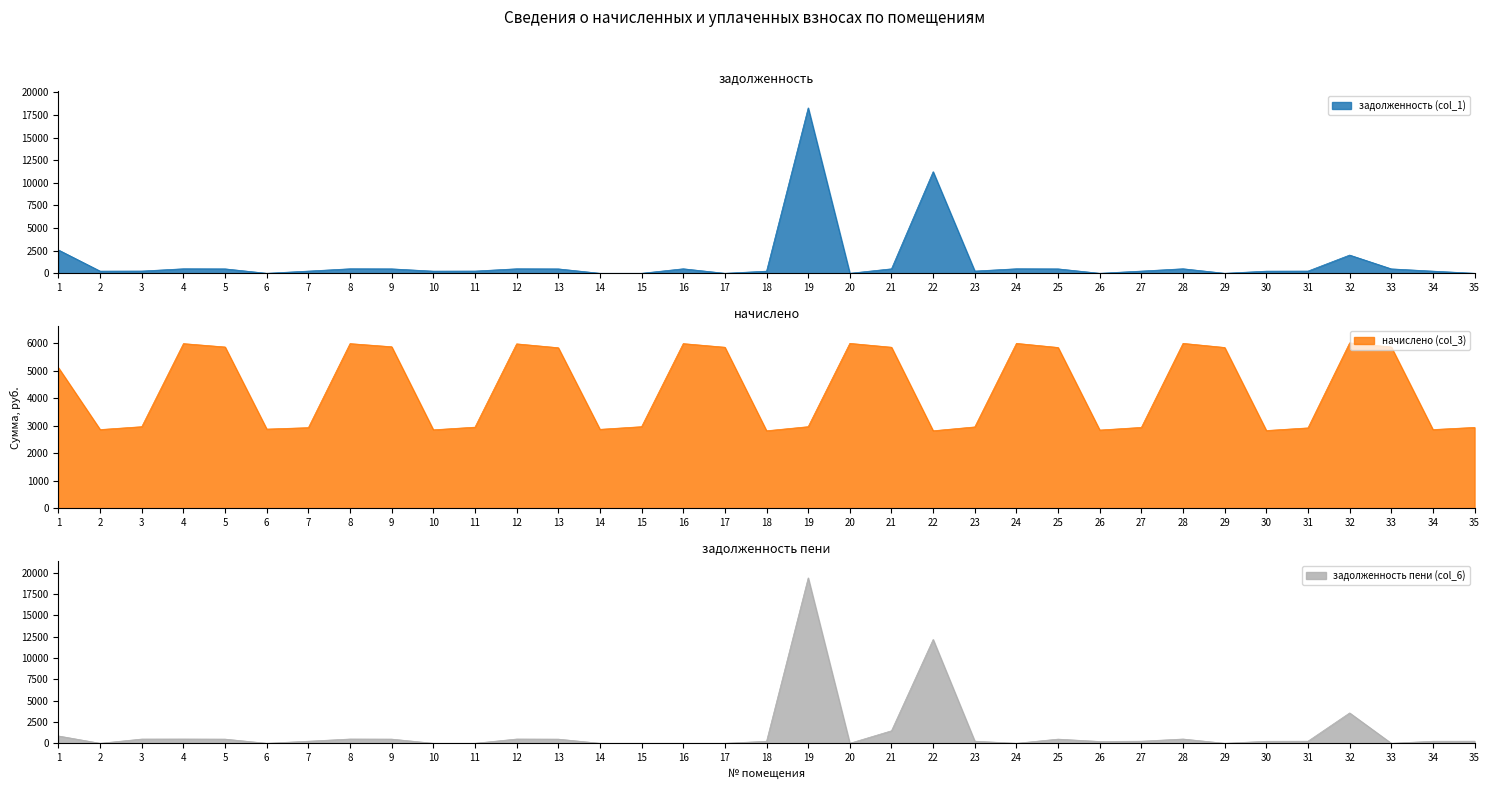

True or false: задолженность пени (col_6) has more than 1 points higher than both neighbors.

True